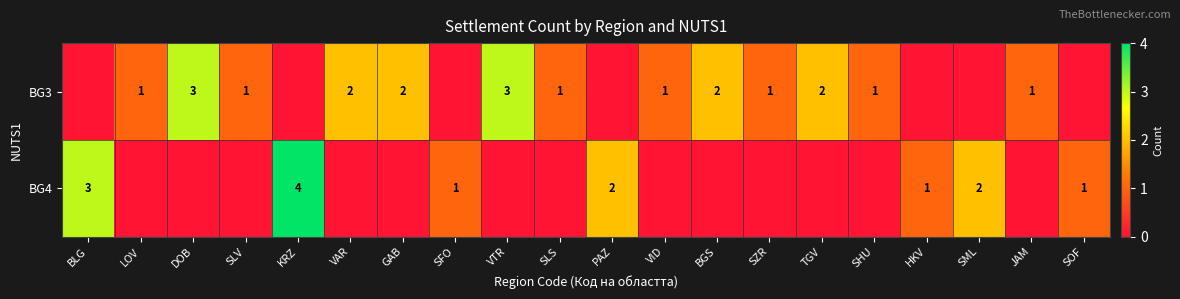

What is the maximum value shown in the chart?

4